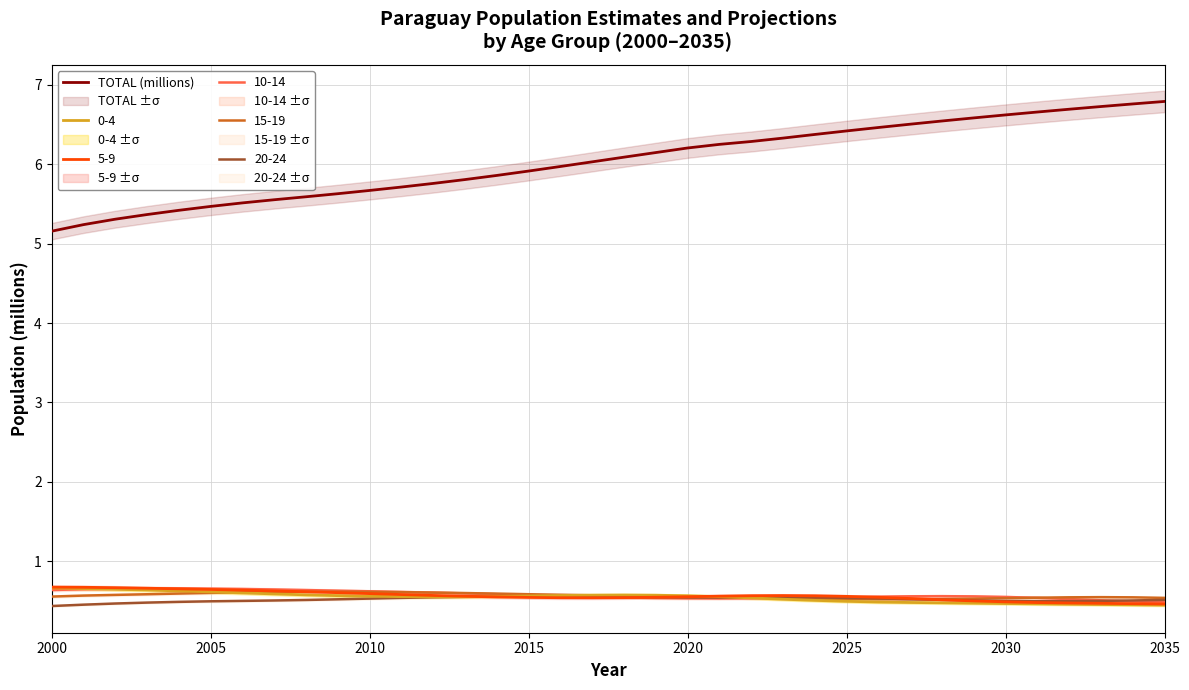

Is it true that 5-9 equals 0.6 at 2025?

True